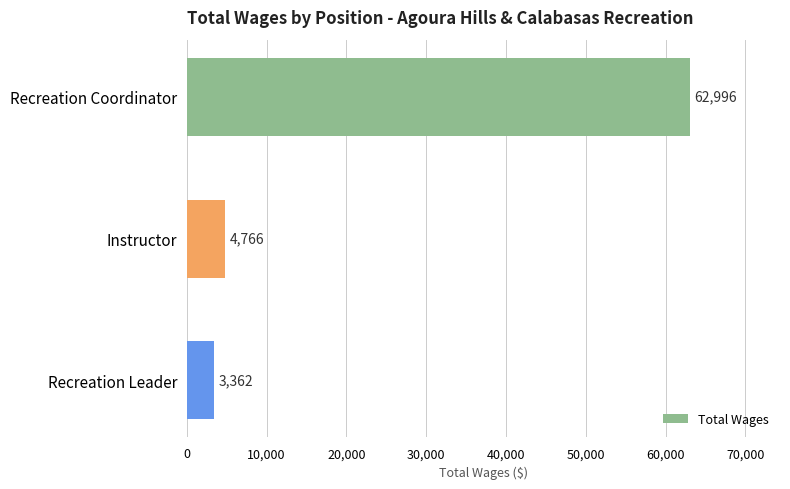

List the labels in order of value, smallest first.

Recreation Leader, Instructor, Recreation Coordinator